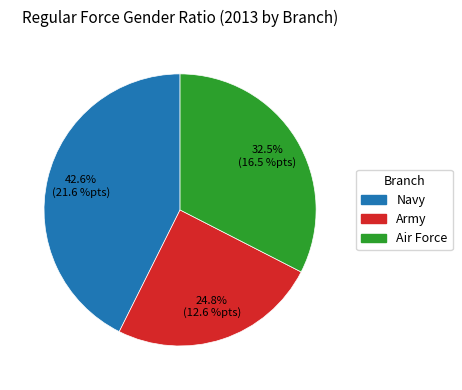

Which category has the smallest portion of the pie?

Army